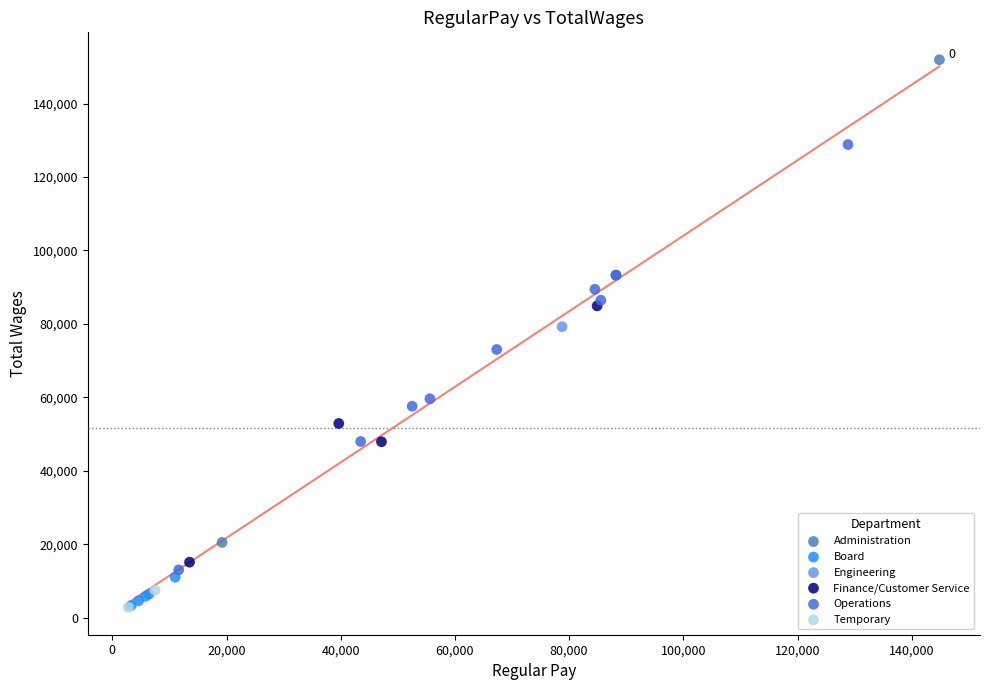

What are all the series names shown in the legend?

Administration, Board, Engineering, Finance/Customer Service, Operations, Temporary